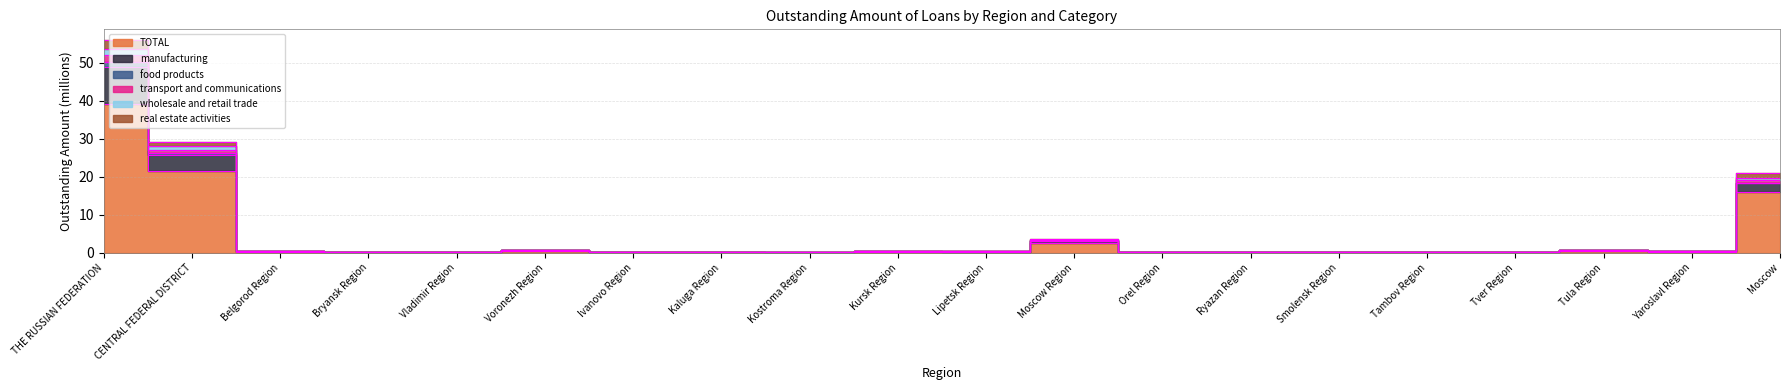

How many interior local valleys does the real estate activities series have?

8